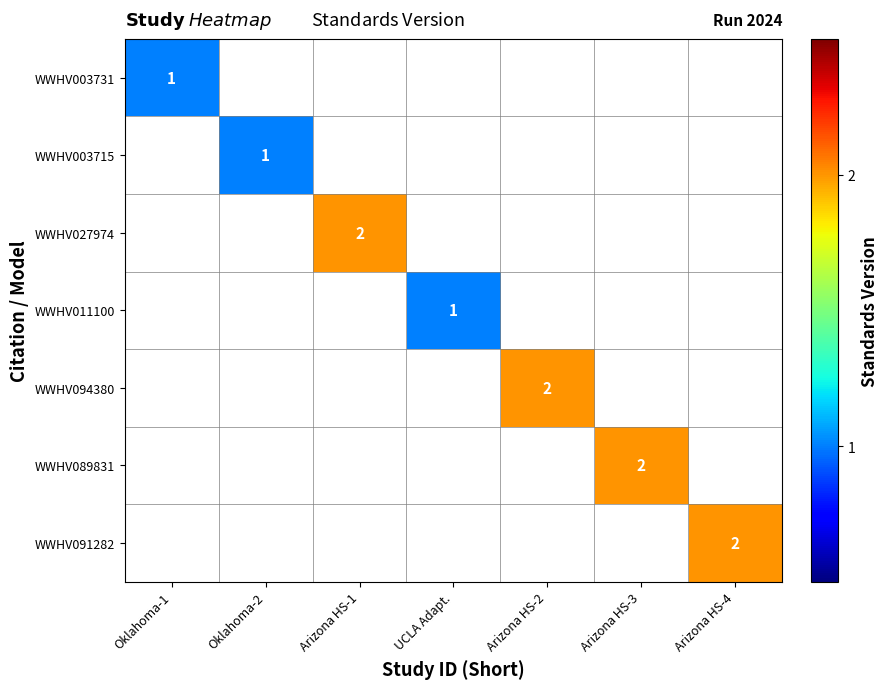

Is the value of WWHV003731 at Arizona HS-1 greater than the value of WWHV011100 at Oklahoma-2?

No